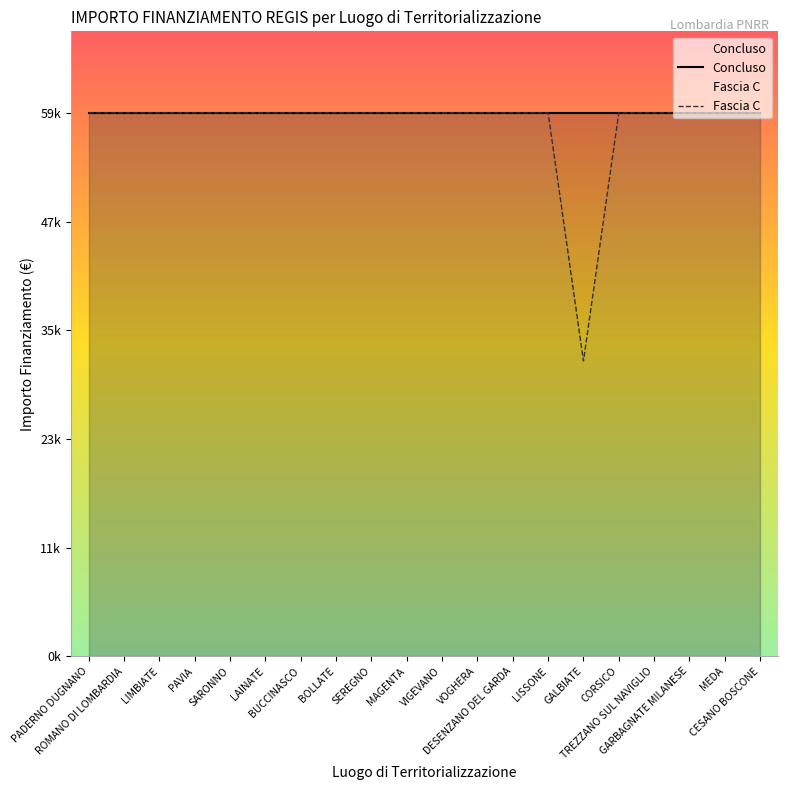

What is the minimum value for Fascia C?

32589